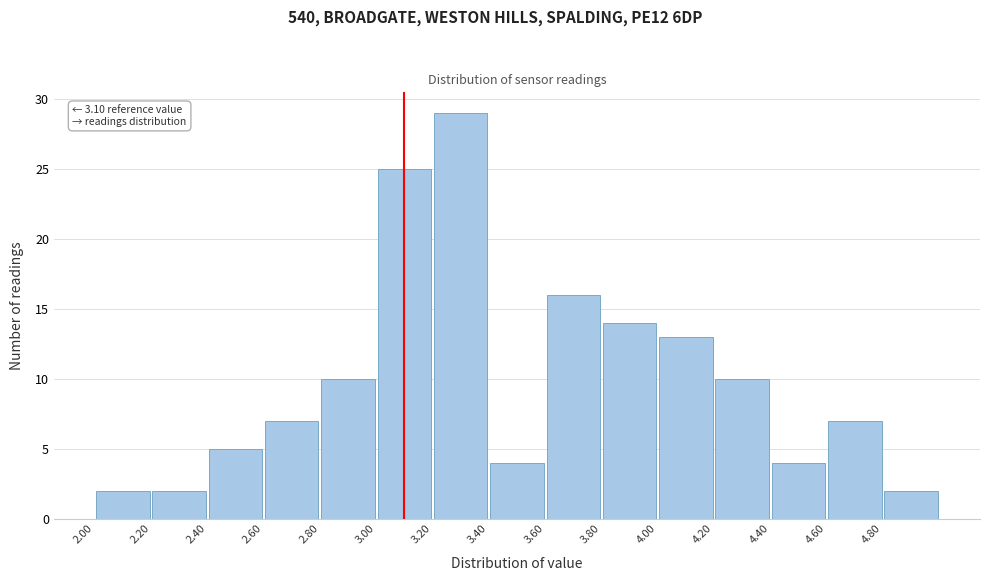

Which range on the x-axis has the tallest bar?

3.2 to 3.4